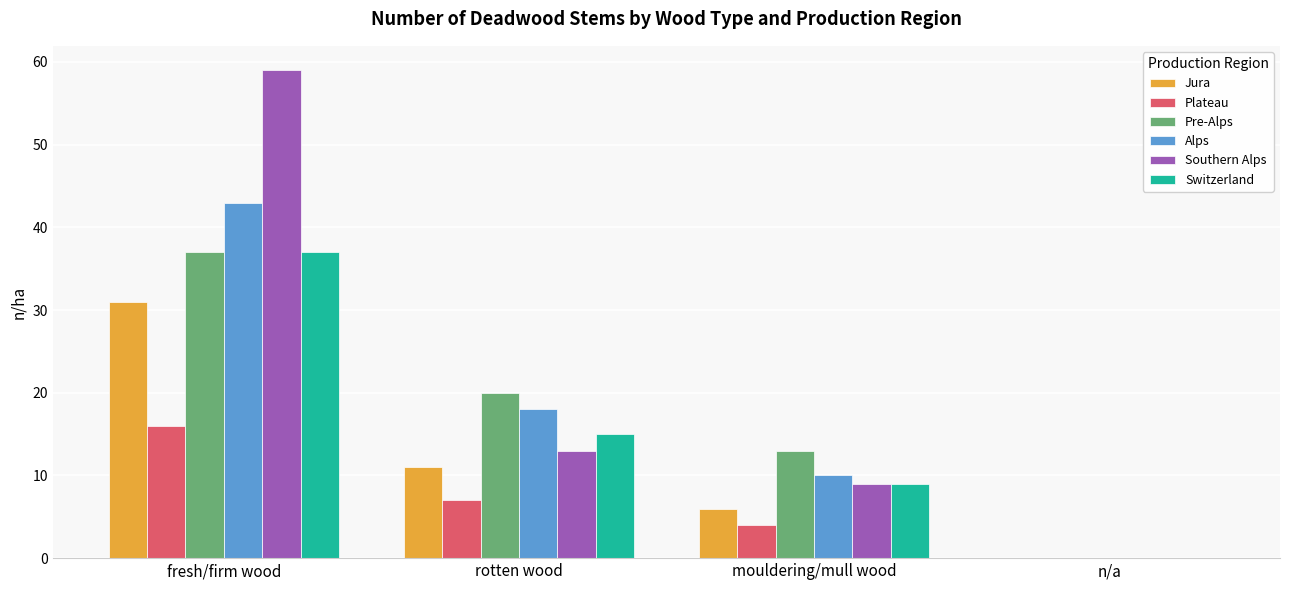

Are the bars grouped side by side (vs. stacked)?

Yes